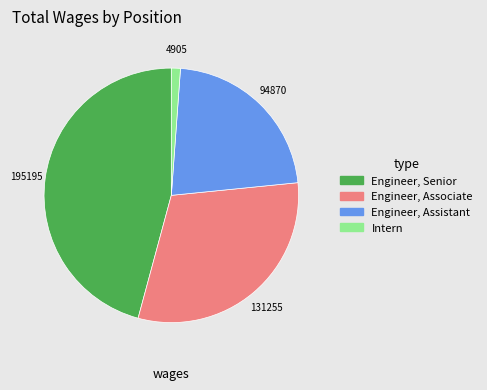

Does any single category account for the majority?

No